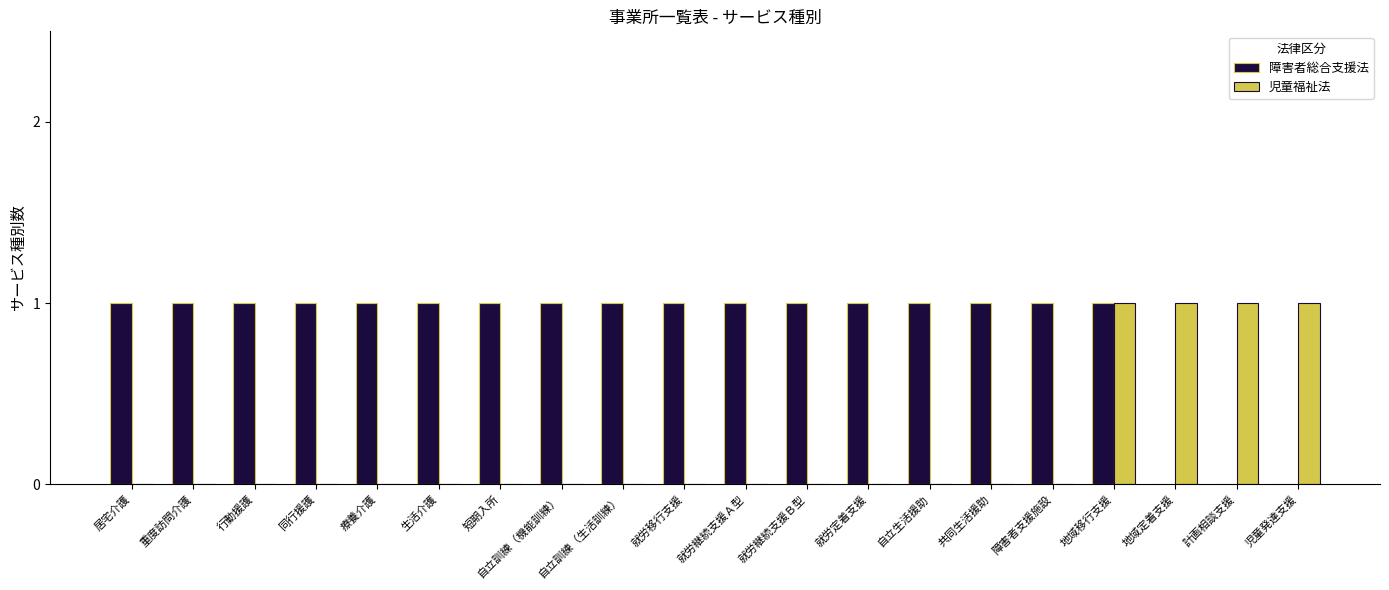

Which series changed the most between 自立訓練（生活訓練） and 地域移行支援?

児童福祉法